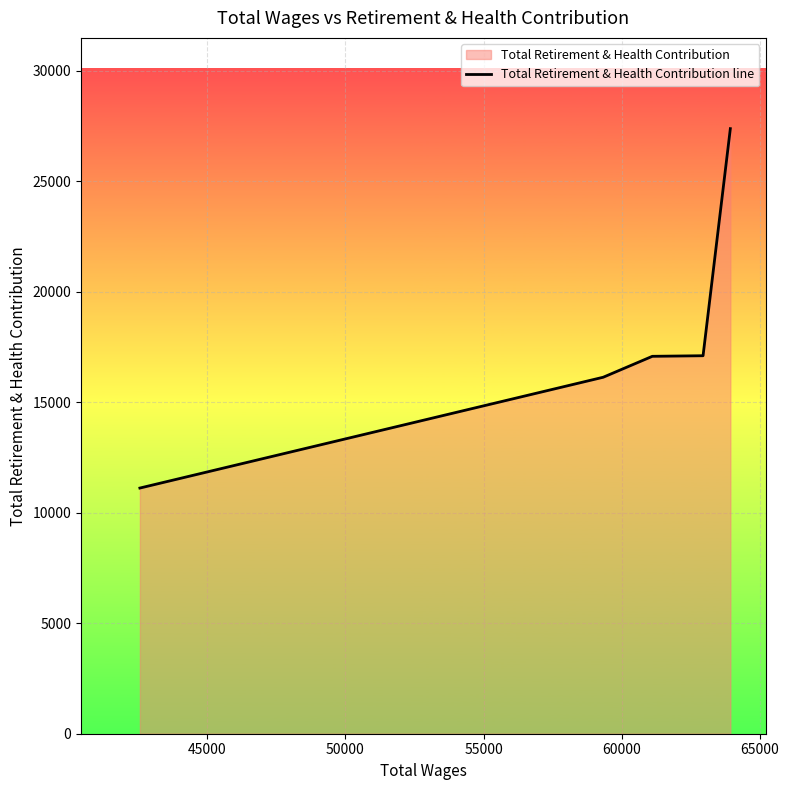

What is the average value?

17758